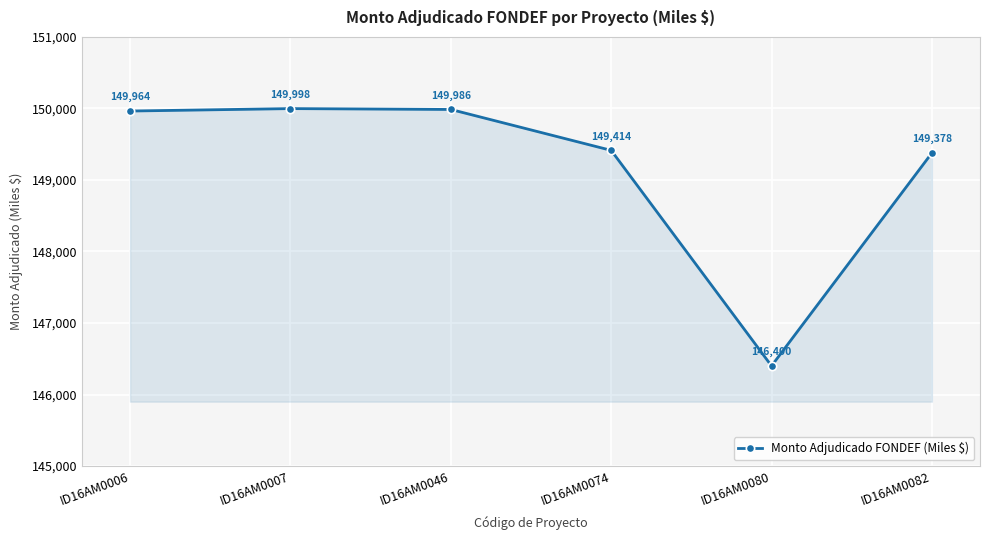

List the labels in order of value, largest first.

ID16AM0007, ID16AM0046, ID16AM0006, ID16AM0074, ID16AM0082, ID16AM0080